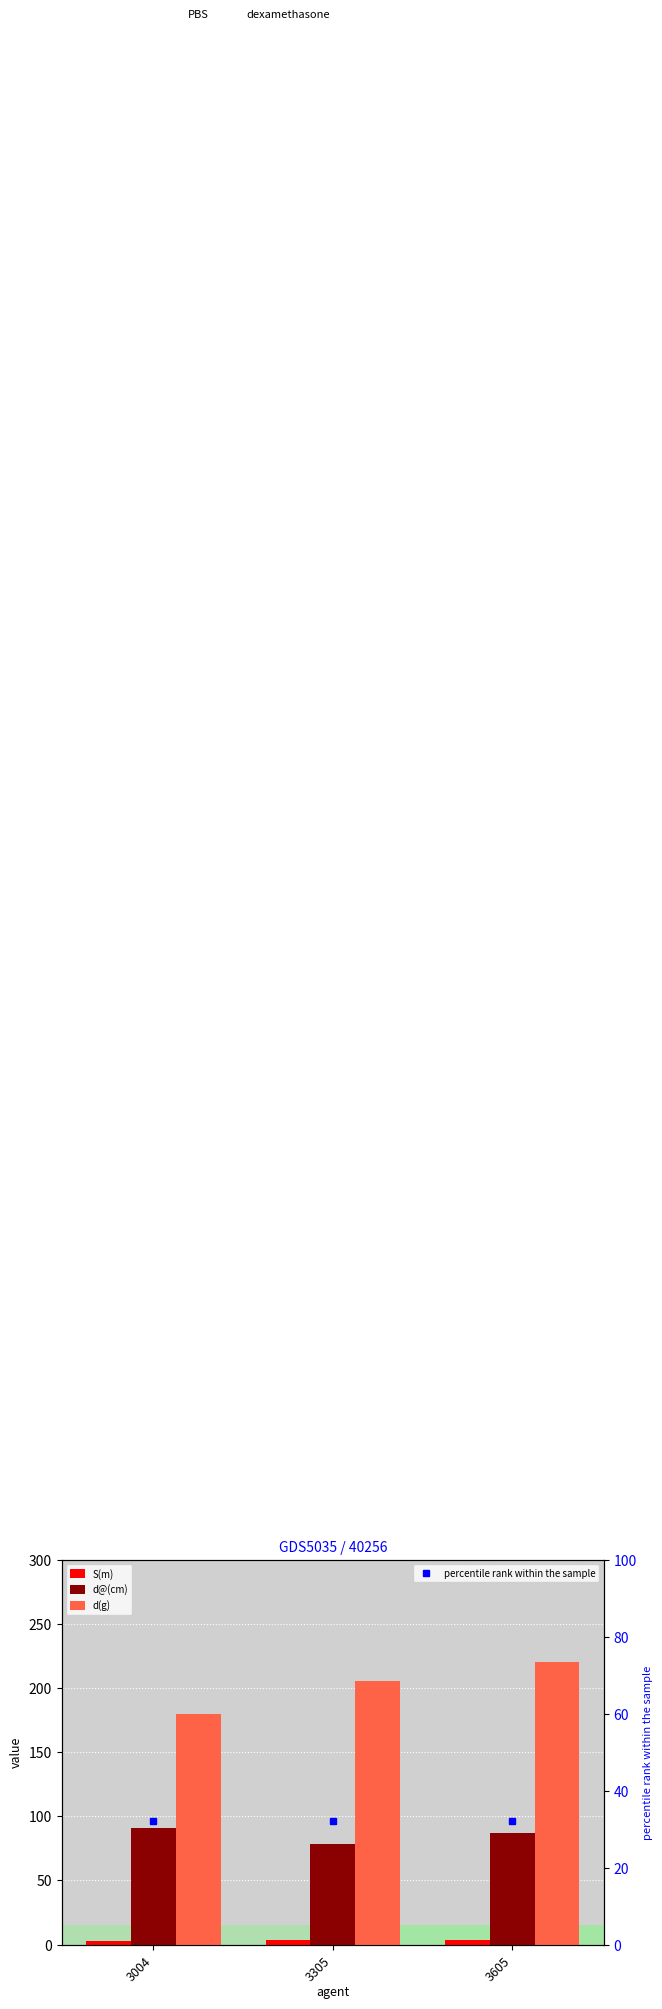

Rank the series at 3605 from lowest to highest value.

S(m), percentile rank within the sample, d@(cm), d(g)